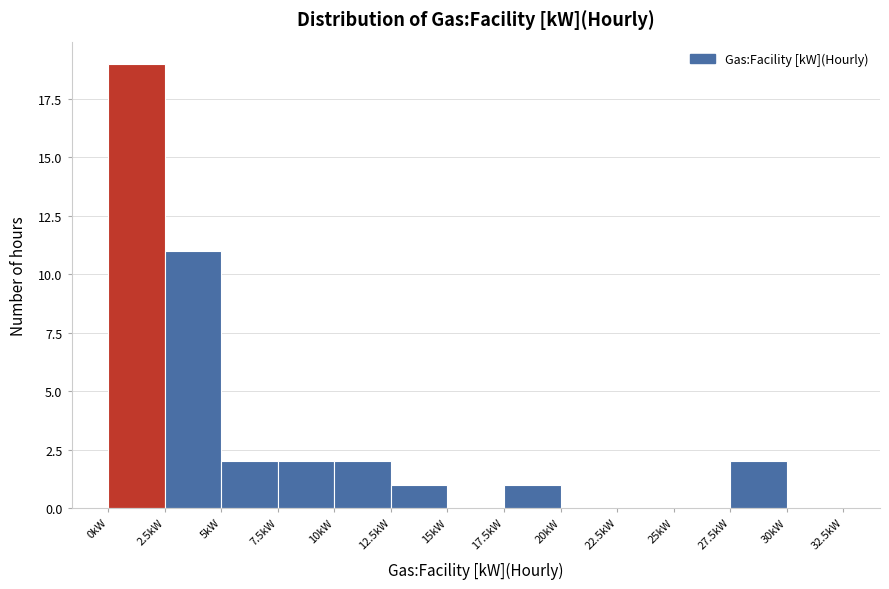

Reading left to right, transcribe this chart: for each bar, give the range it covers on the x-axis and its height. The values are not printed on the chart, so give them approximately, as read against the axis.

0.0 to 2.5: 19
2.5 to 5.0: 11
5.0 to 7.5: 2
7.5 to 10.0: 2
10.0 to 12.5: 2
12.5 to 15.0: 1
15.0 to 17.5: 0
17.5 to 20.0: 1
20.0 to 22.5: 0
22.5 to 25.0: 0
25.0 to 27.5: 0
27.5 to 30.0: 2
30.0 to 32.5: 0